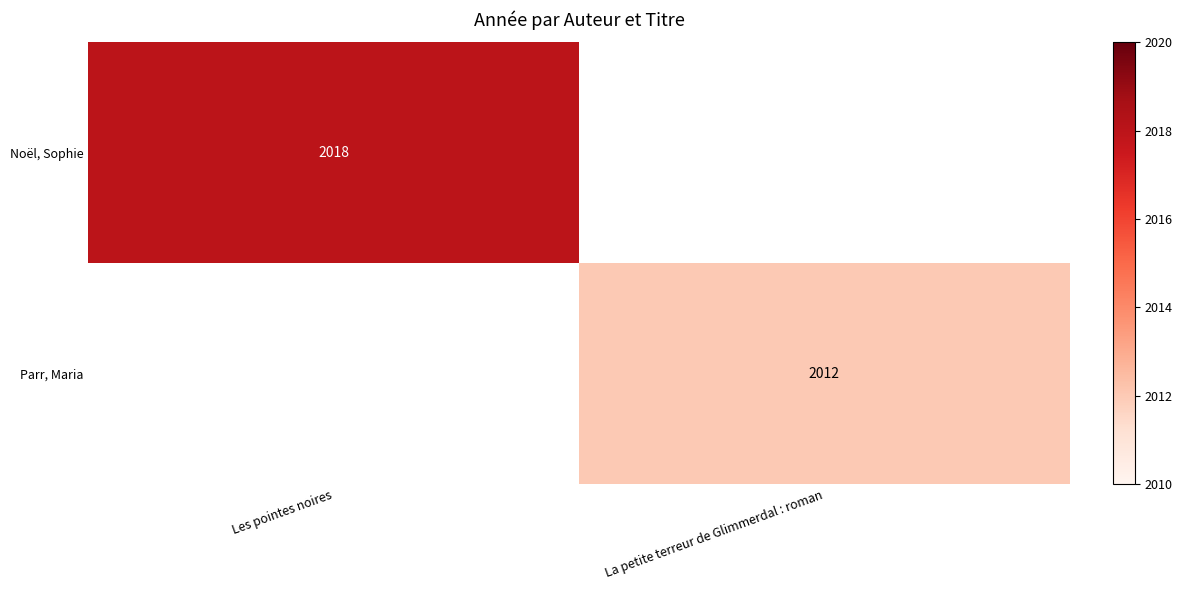

True or false: Parr, Maria has a value of 3590 at La petite terreur de Glimmerdal : roman.

False